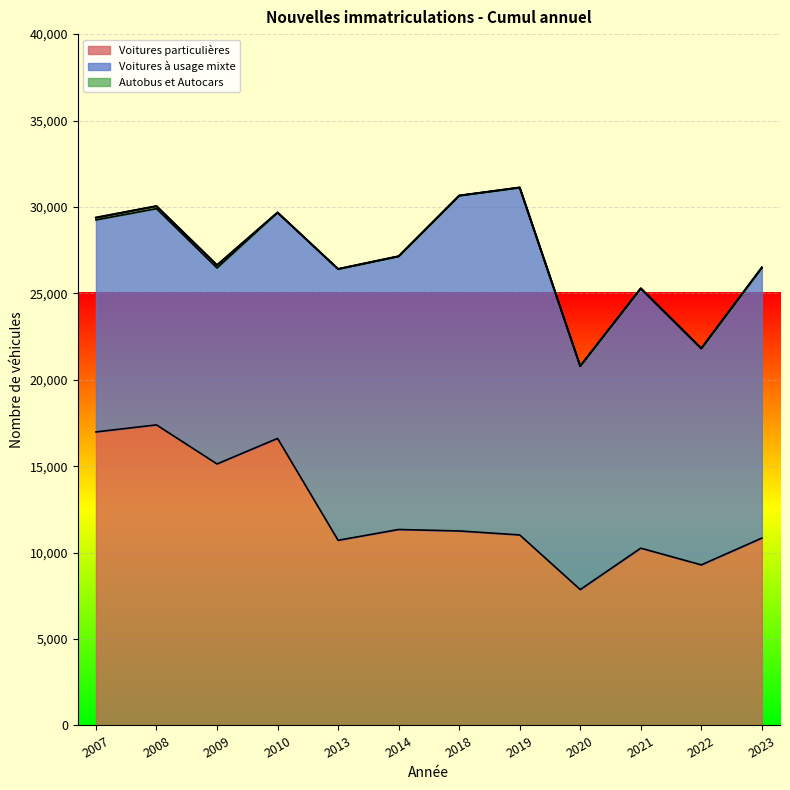

What is the total value across all series at 2023?

26494